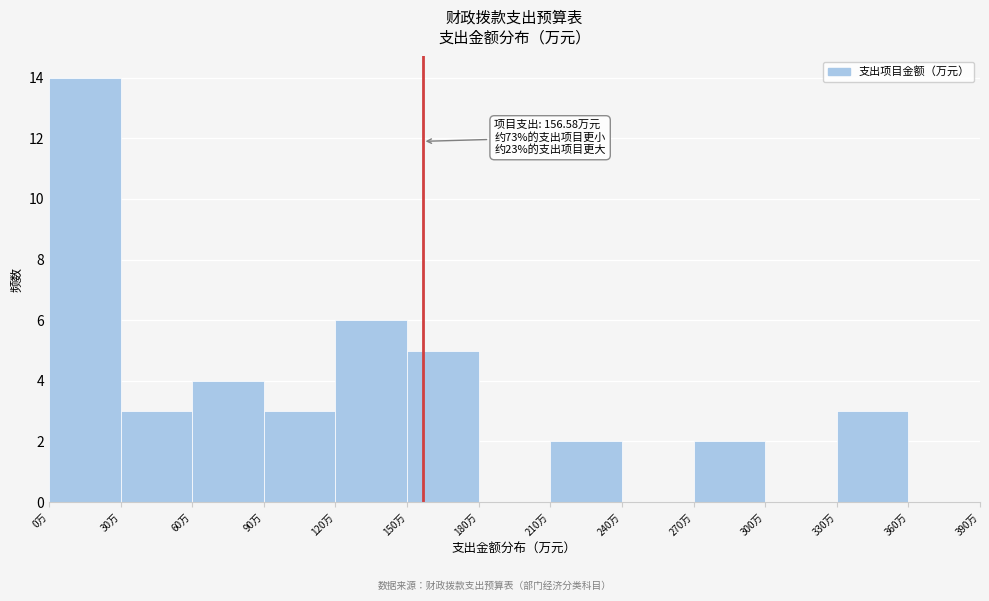

Which range on the x-axis has the tallest bar?

0 to 30